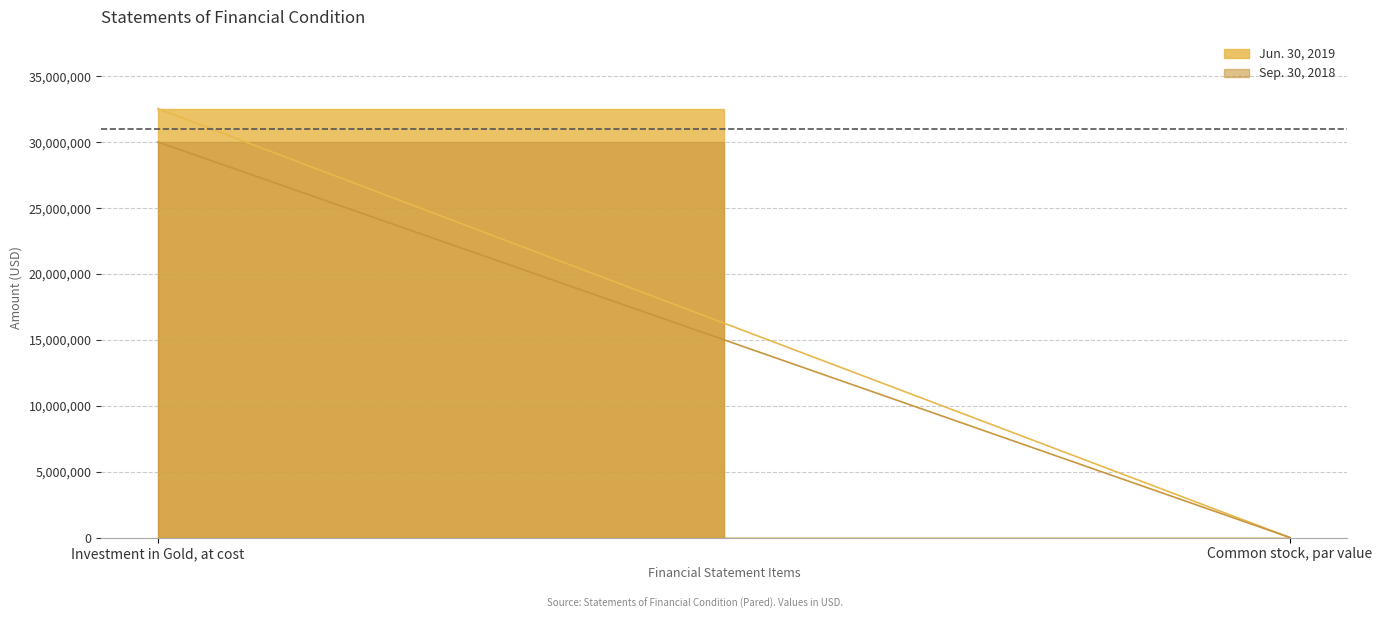

Does the chart have visible grid lines?

Yes